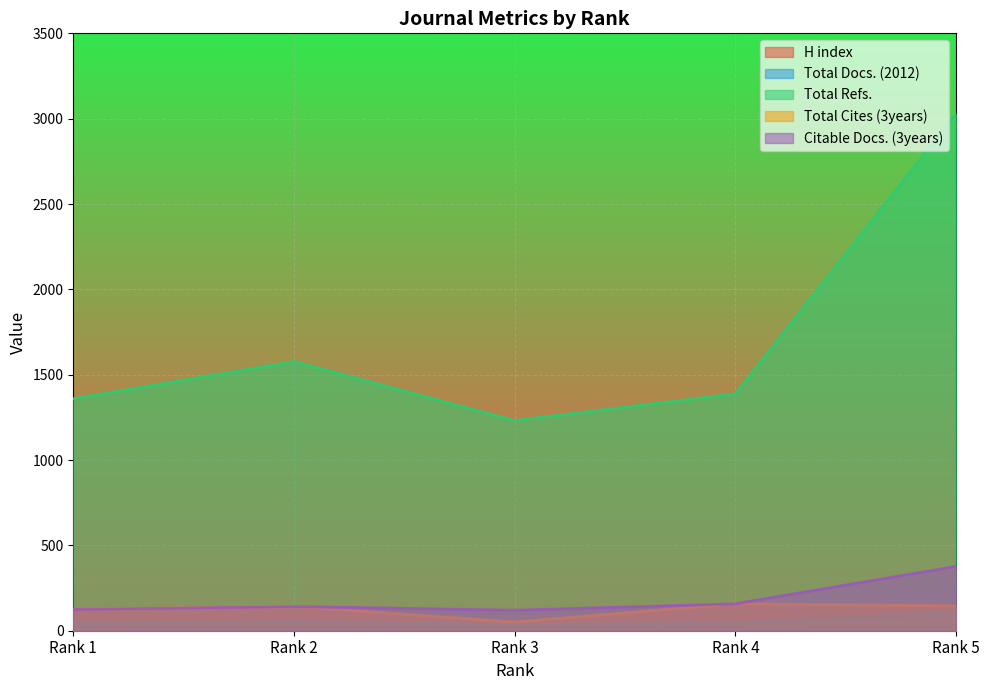

Reading left to right, transcribe all the data shown in this chart.

H index: Rank 1=32	Rank 2=36	Rank 3=16	Rank 4=21	Rank 5=34
Total Docs. (2012): Rank 1=42	Rank 2=53	Rank 3=36	Rank 4=45	Rank 5=107
Total Refs.: Rank 1=1359	Rank 2=1577	Rank 3=1231	Rank 4=1388	Rank 5=3030
Total Cites (3years): Rank 1=125	Rank 2=142	Rank 3=51	Rank 4=158	Rank 5=146
Citable Docs. (3years): Rank 1=125	Rank 2=142	Rank 3=120	Rank 4=158	Rank 5=377